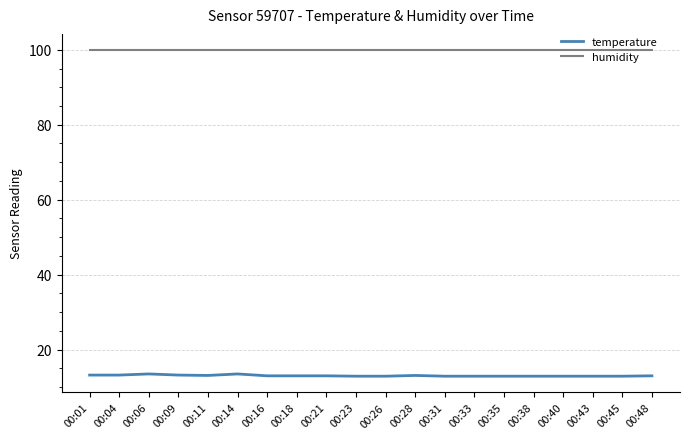

What is the maximum value shown in the chart?

99.9